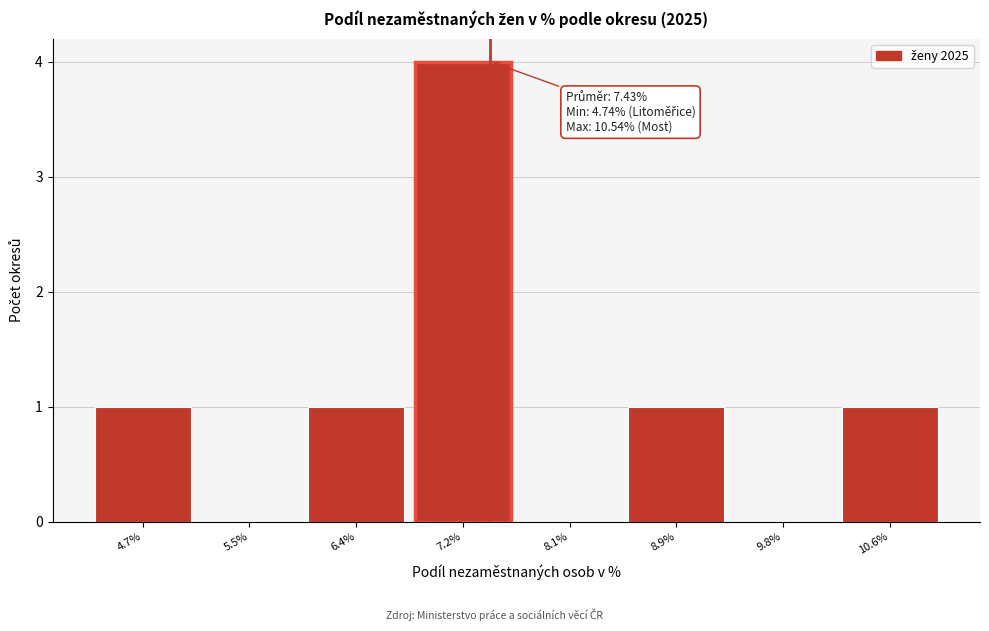

Over which range of the x-axis is the bar tallest?

6.8 to 7.6